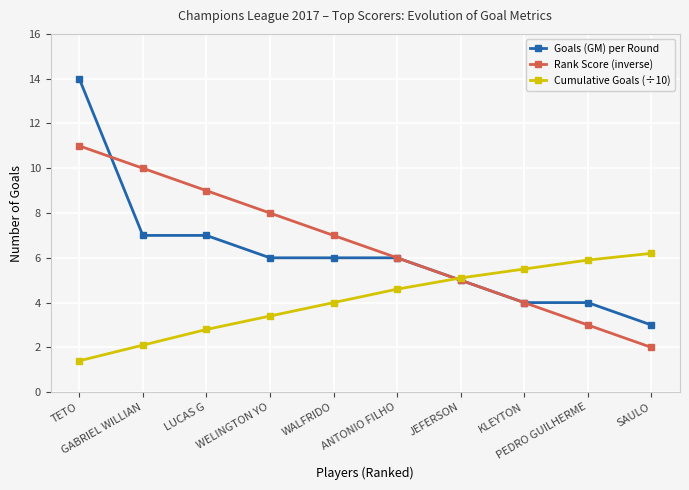

Which series changed the most between WELINGTON YO and ANTONIO FILHO?

Rank Score (inverse)